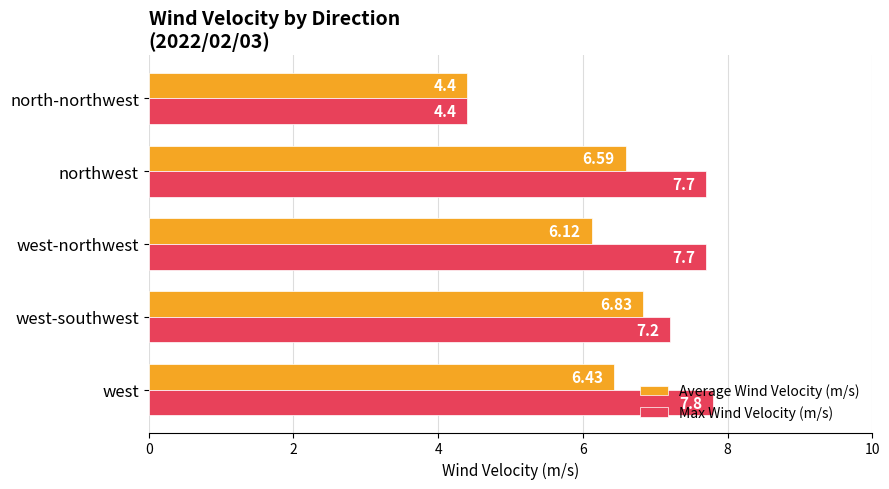

At which label does Average Wind Velocity (m/s) reach its peak?

west-southwest